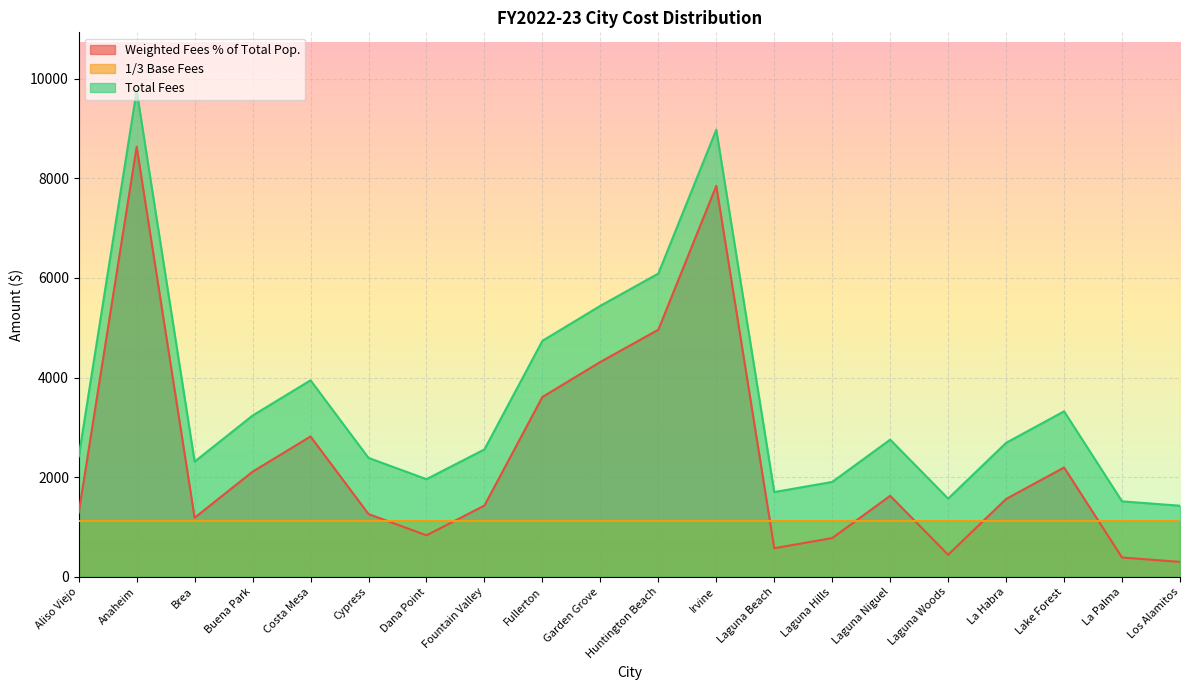

What is the sum of all Weighted Fees % of Total Pop. values?

48139.8